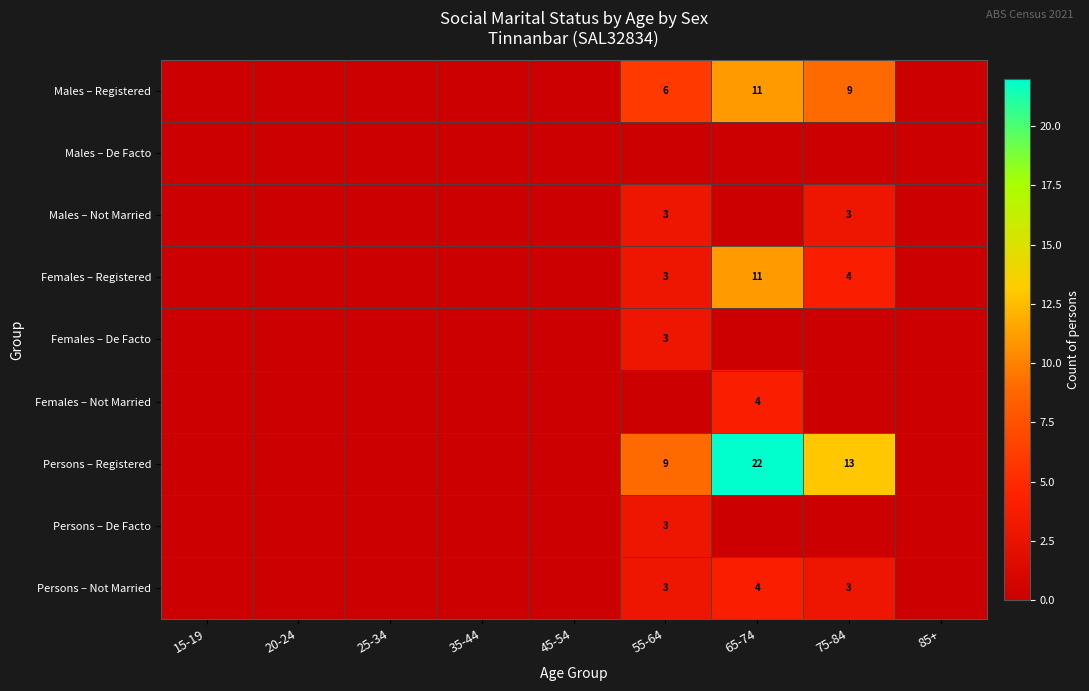

Is it true that Males – Registered equals 6 at 55-64?

True